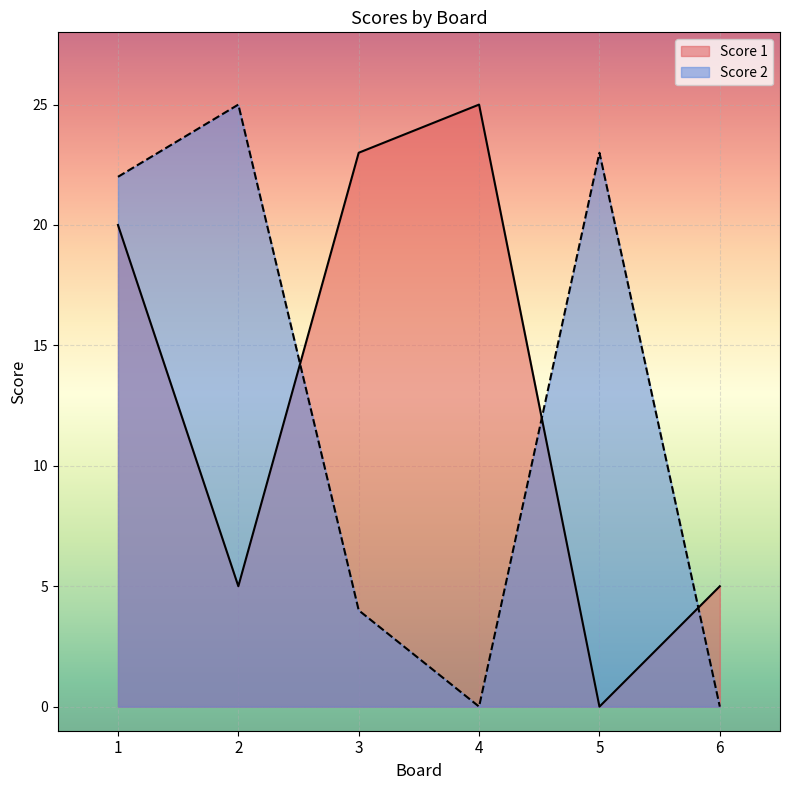

Where does the Score 2 series first go above 22?

2